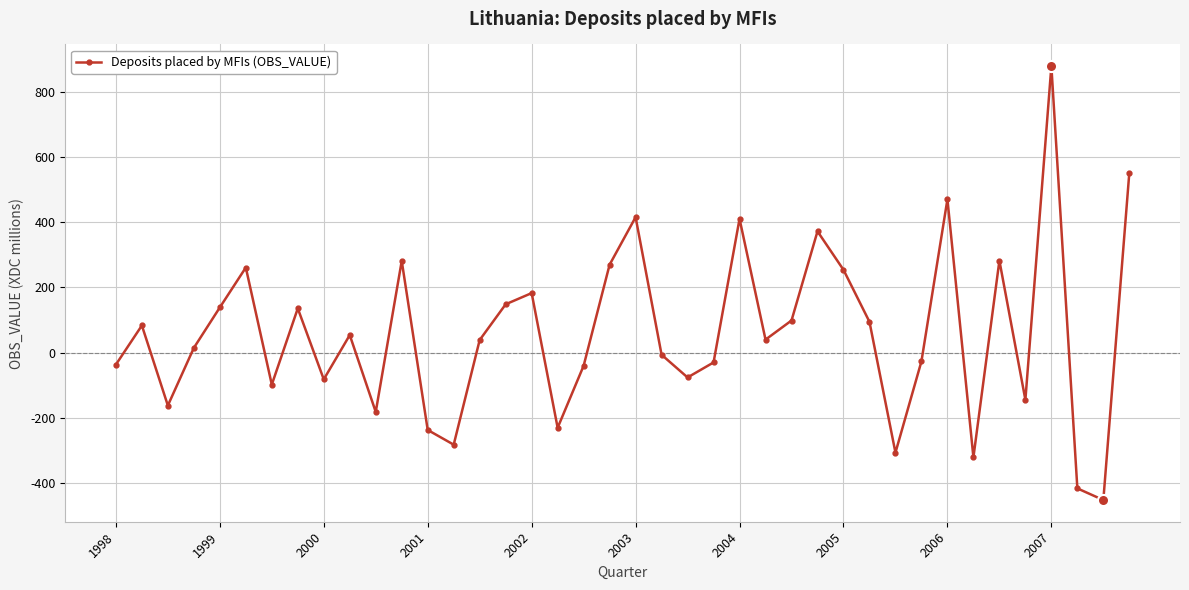

How many lines are shown in the chart?

1